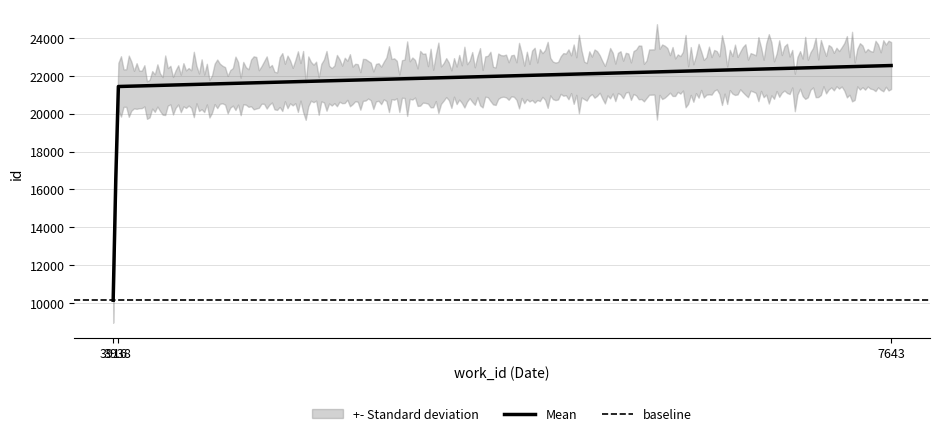

What is the average value?

18041